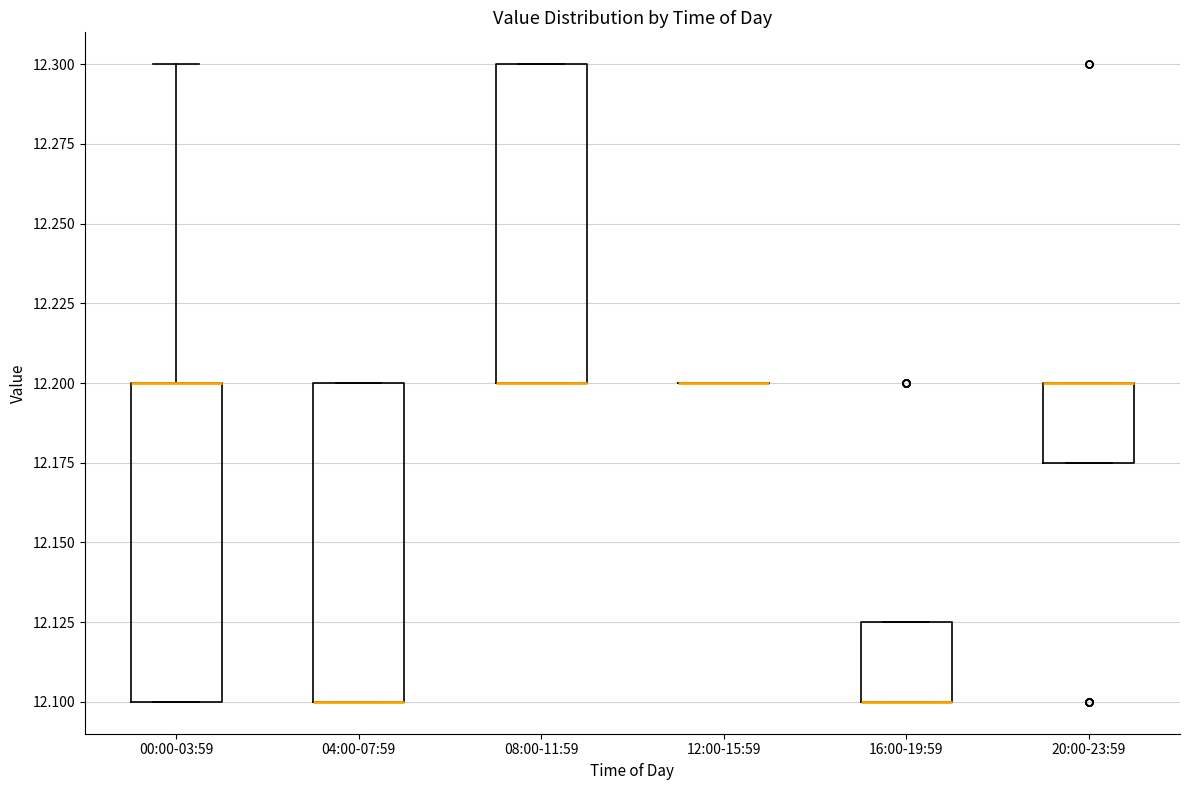

Reading left to right, read every box against the y-axis: the position of its median line, the range the box covers, and the ends of its whiskers. The values are not printed on the chart, so give them approximately, as read against the axis.

00:00-03:59: median 12.200 (drawn on the box's upper edge), box 12.100 to 12.200, whiskers 12.100 to 12.300
04:00-07:59: median 12.100 (drawn on the box's lower edge), box 12.100 to 12.200, whiskers 12.100 to 12.200
08:00-11:59: median 12.200 (drawn on the box's lower edge), box 12.200 to 12.300, whiskers 12.200 to 12.300
12:00-15:59: box collapsed to a line at 12.200, whiskers 12.200 to 12.200
16:00-19:59: median 12.100 (drawn on the box's lower edge), box 12.100 to 12.125, whiskers 12.100 to 12.125
20:00-23:59: median 12.200 (drawn on the box's upper edge), box 12.175 to 12.200, whiskers 12.175 to 12.200